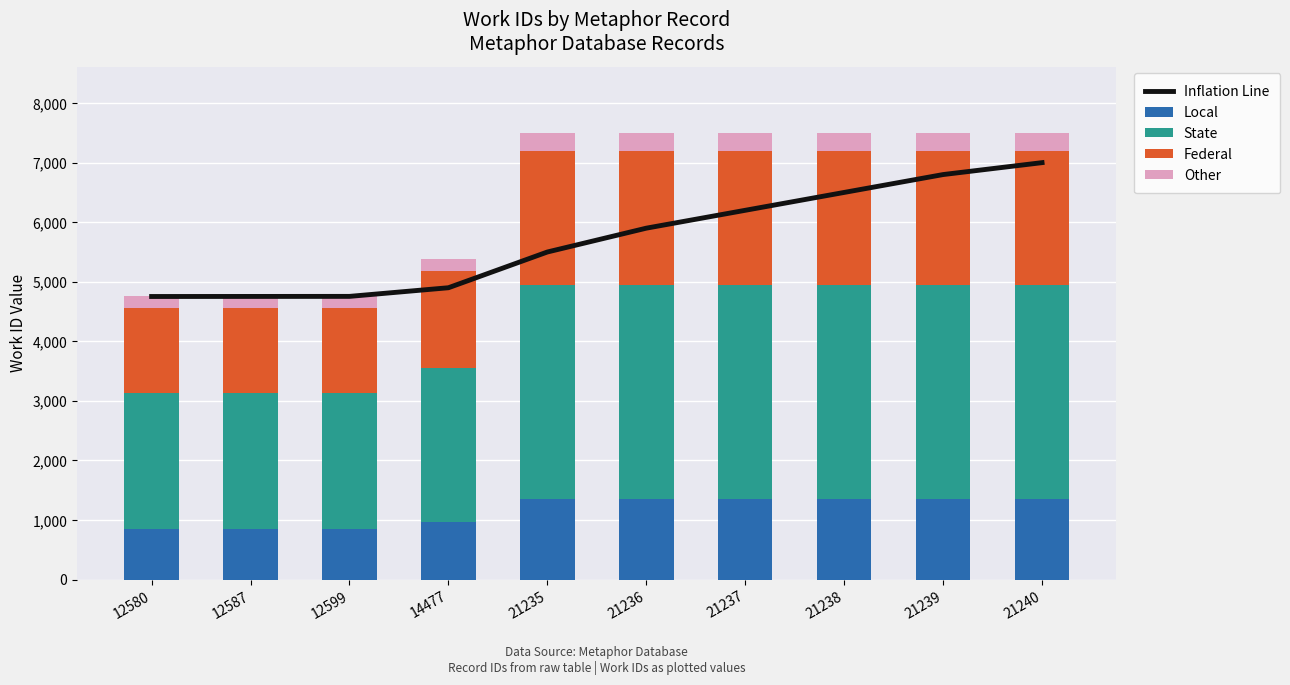

What is the lowest value of the Local series?

855.5